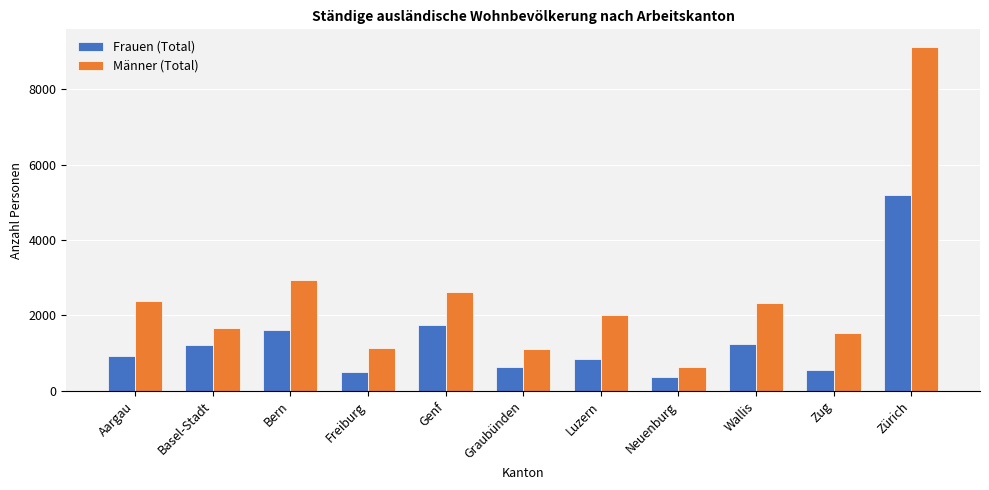

What position from the right is Genf?

7